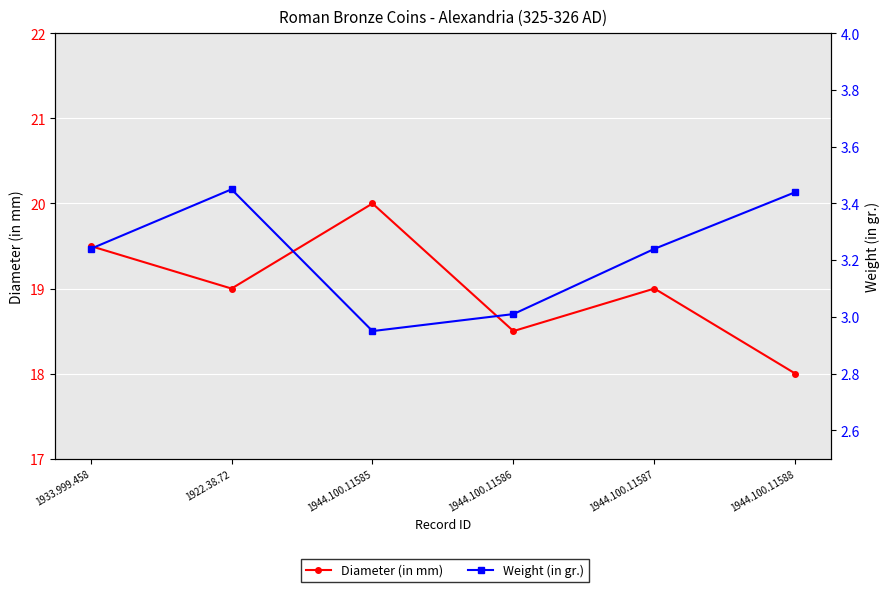

True or false: Diameter (in mm) has more than 0 points higher than both neighbors.

True